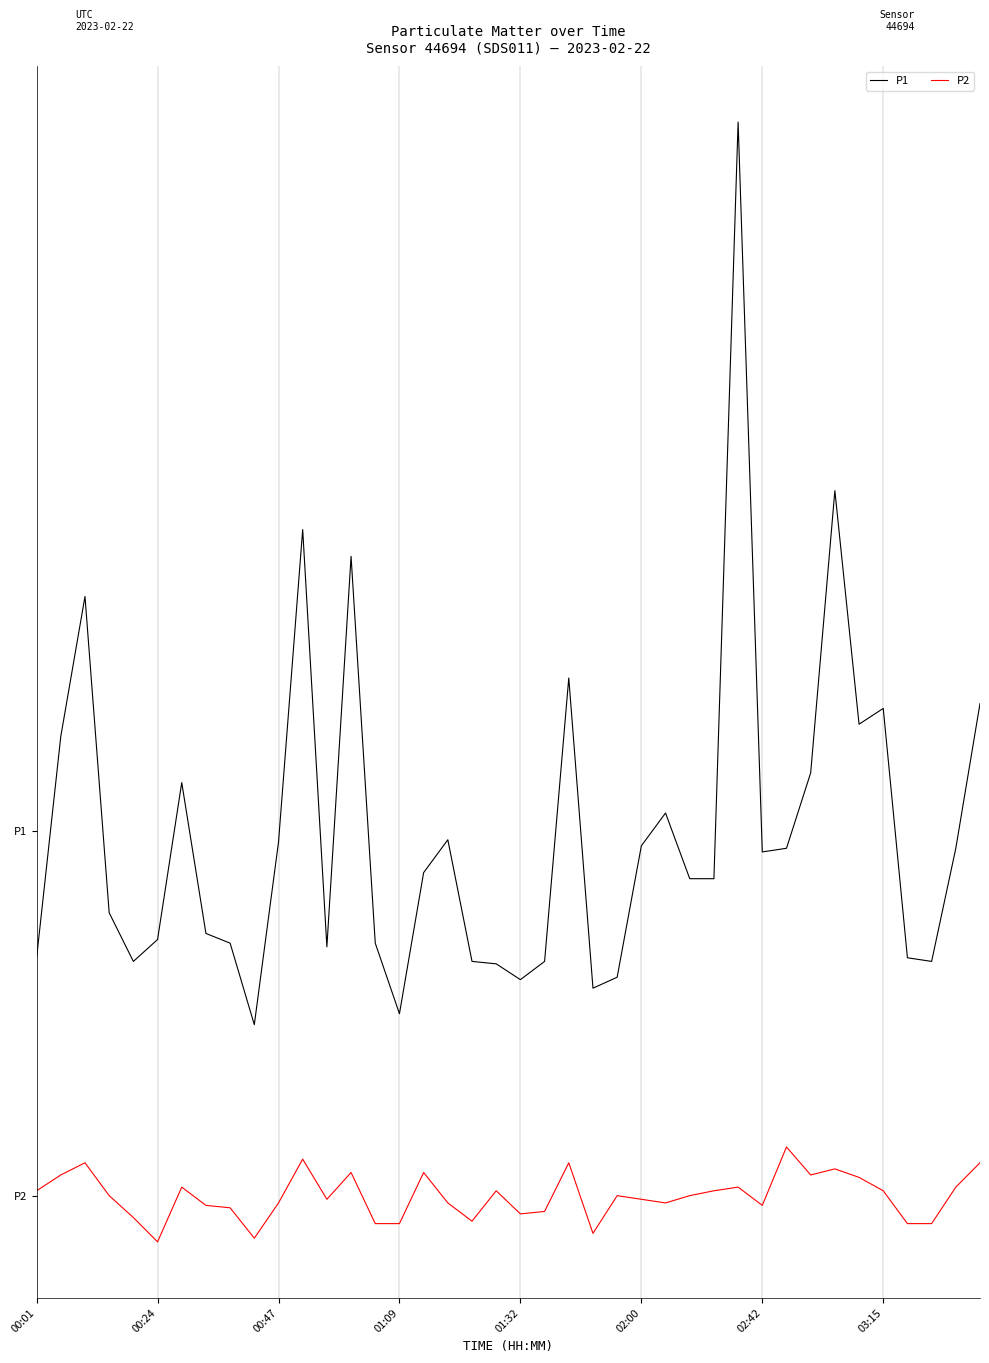

How many interior local peaks does the P2 series have?

11